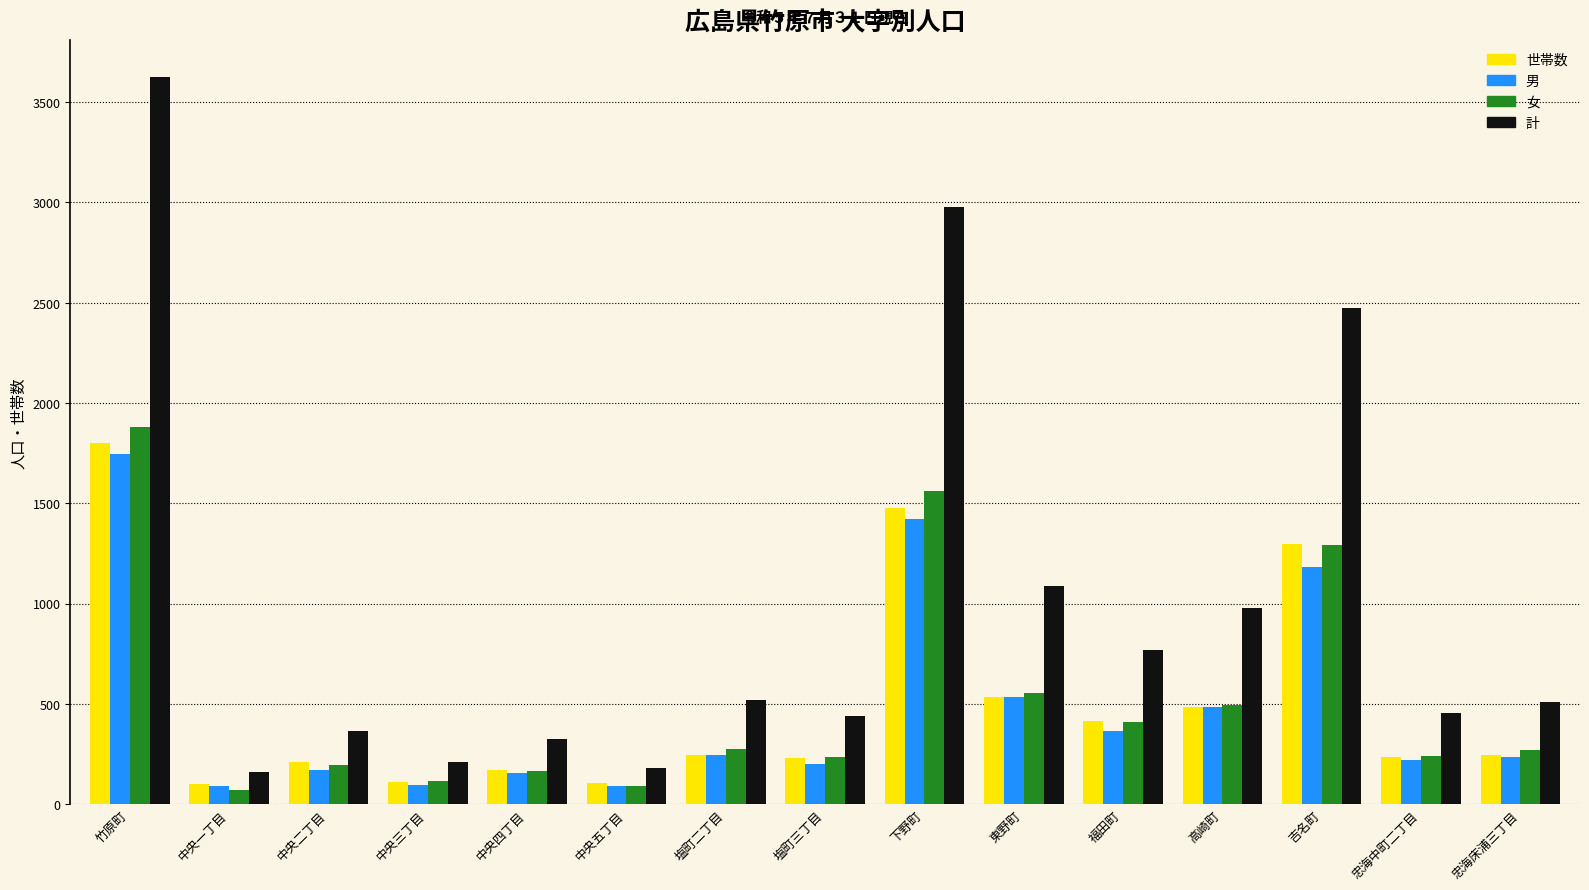

What is the sum of the 女 values at 吉名町 and 下野町?

2851